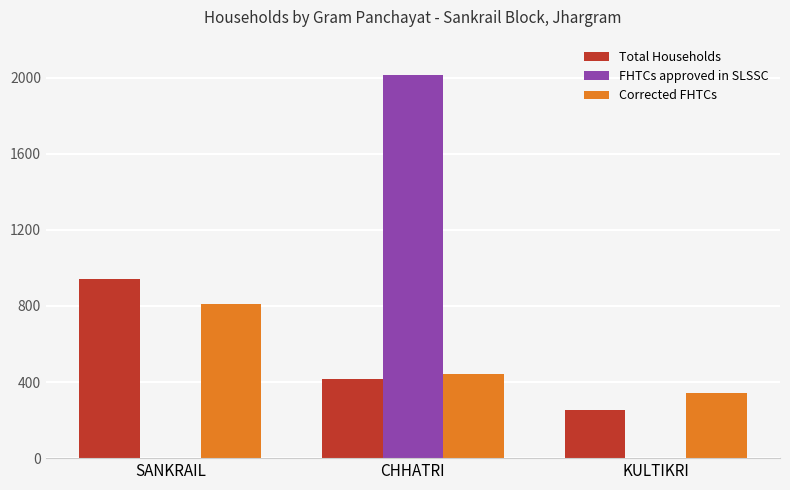

What is the difference between the Corrected FHTCs values at SANKRAIL and CHHATRI?

364